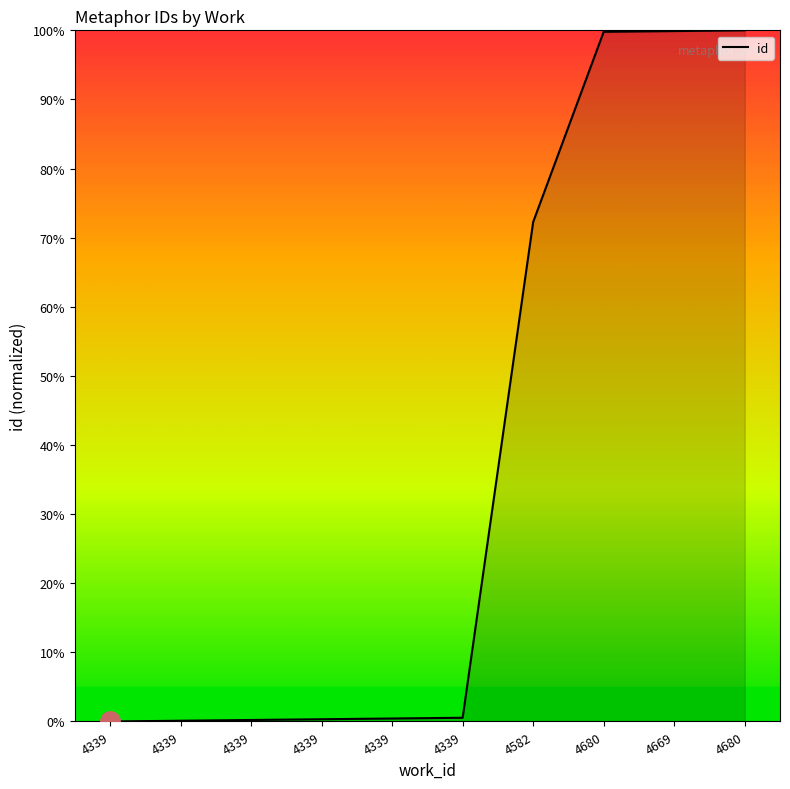

Is this an area chart (filled region under the line)?

Yes